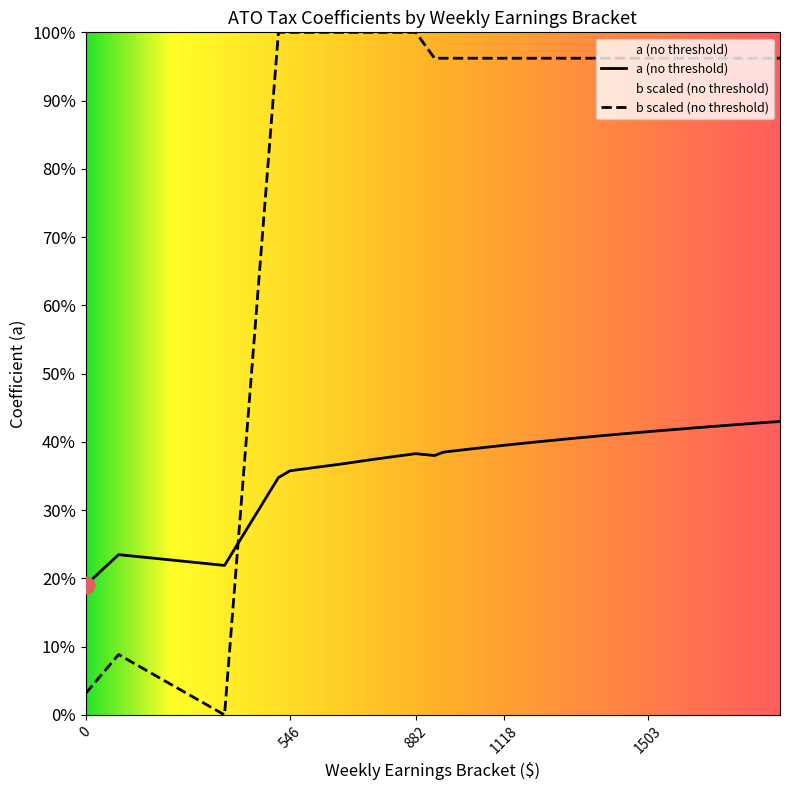

Which series has the widest spread of values?

b scaled (no threshold)